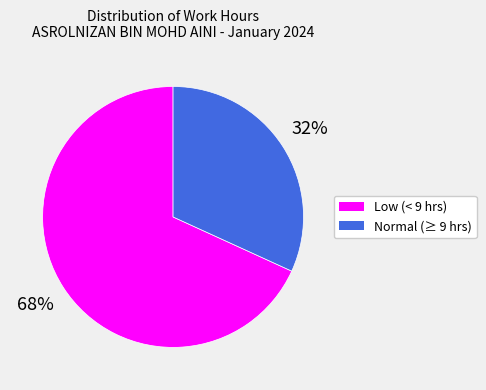

To the nearest percent, what is the average slice percentage?

50%